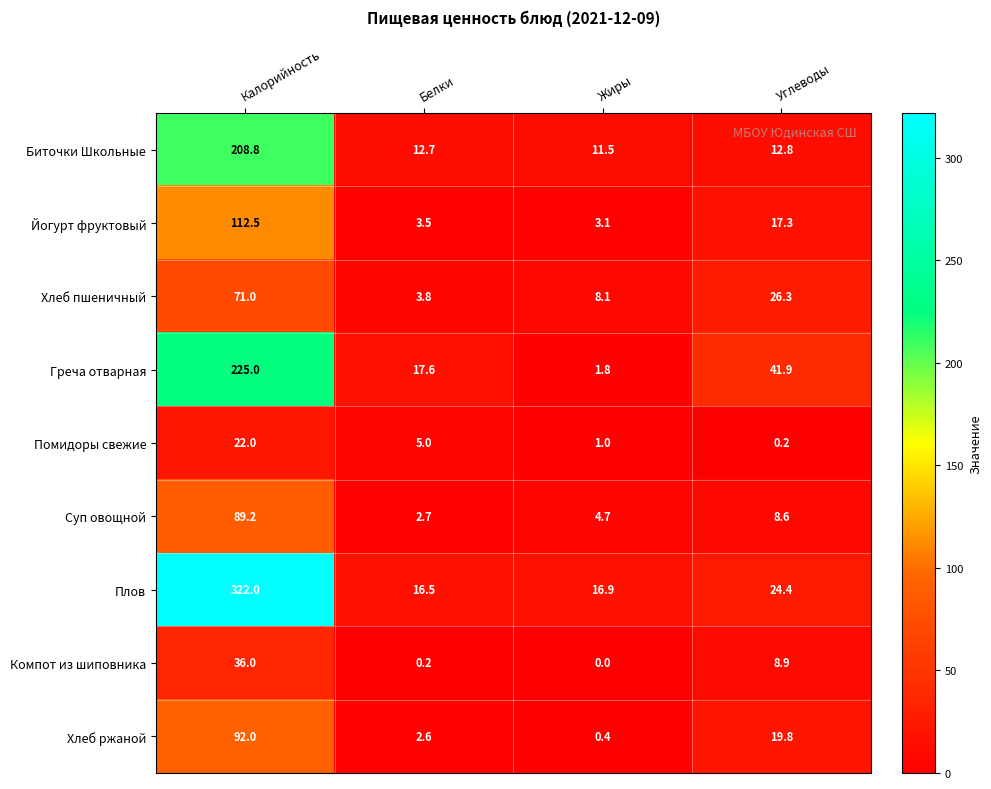

Where does the Йогурт фруктовый series first go above 17?

Калорийность